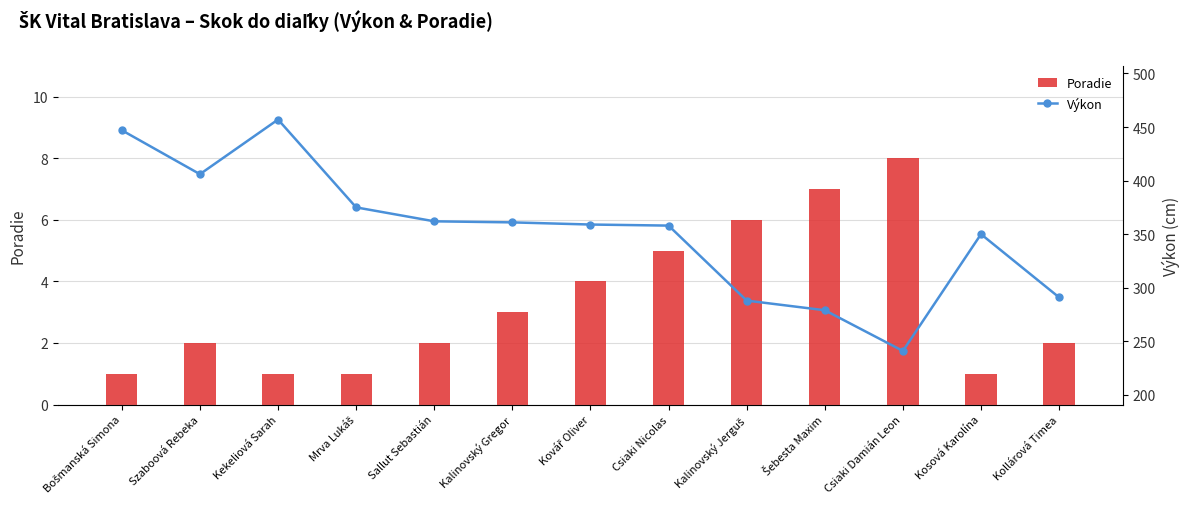

Count the Poradie values in the range 1 to 5.

10